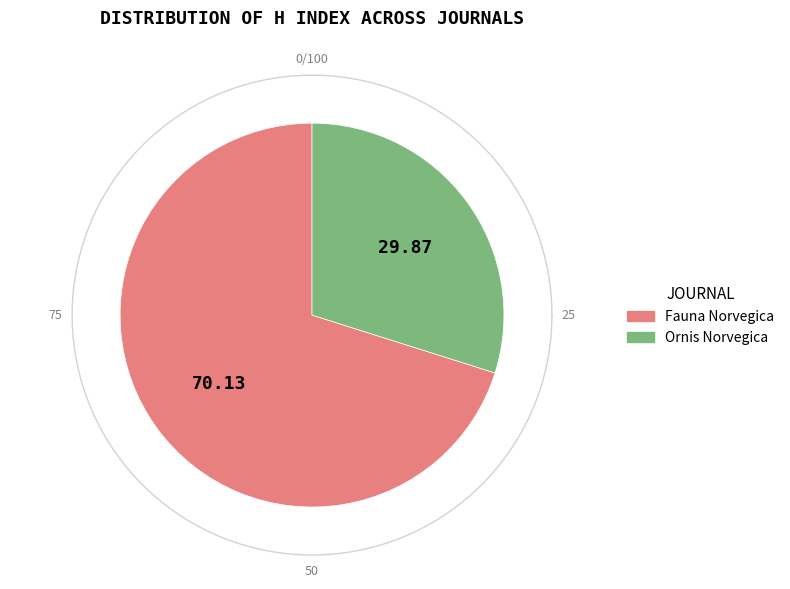

To the nearest percent, what portion does Fauna Norvegica represent?

70%